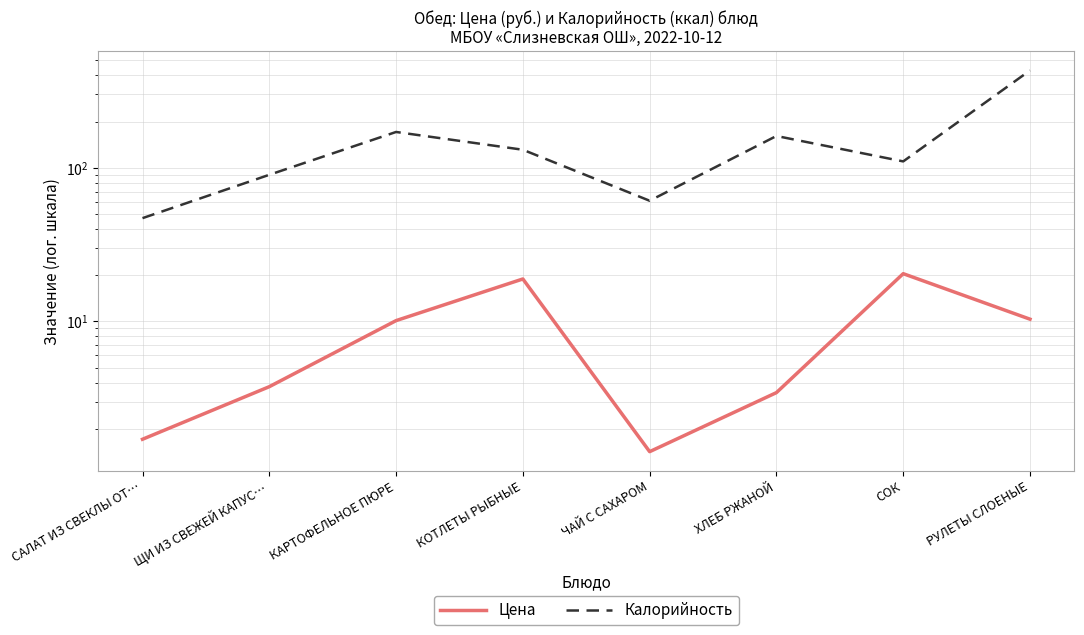

Where is the first local maximum for Калорийность?

КАРТОФЕЛЬНОЕ ПЮРЕ